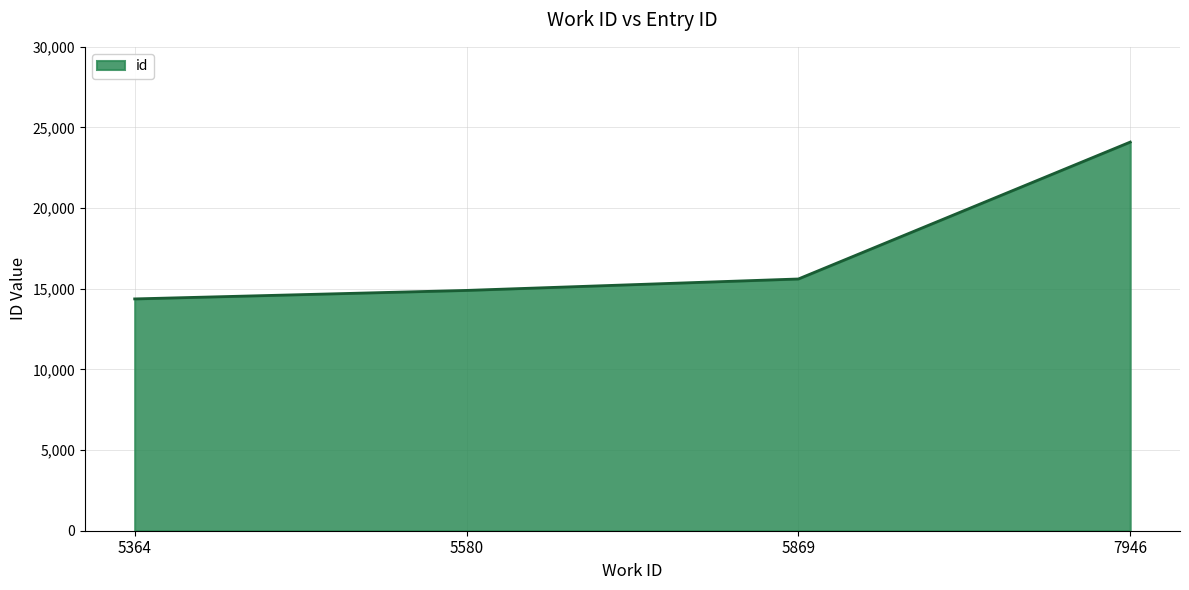

The value at 5580 is 14899. True or false?

True